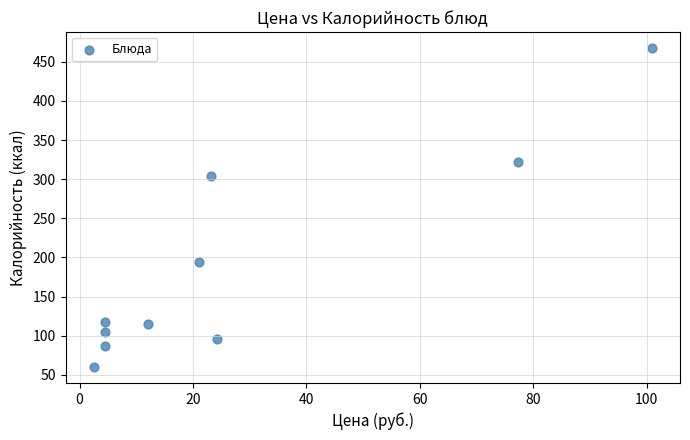

What is the range of X values (max minus min)?

98.5